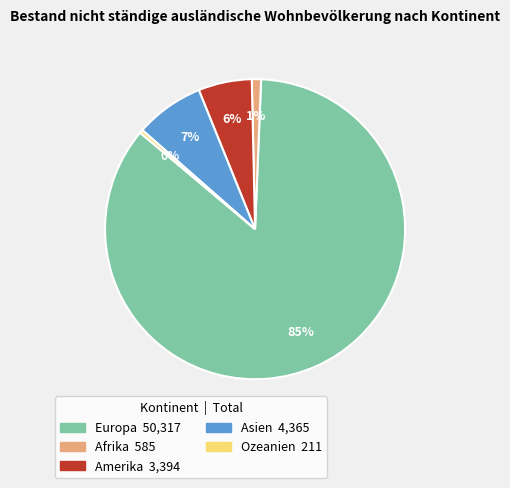

To the nearest percent, what portion does Asien represent?

7%